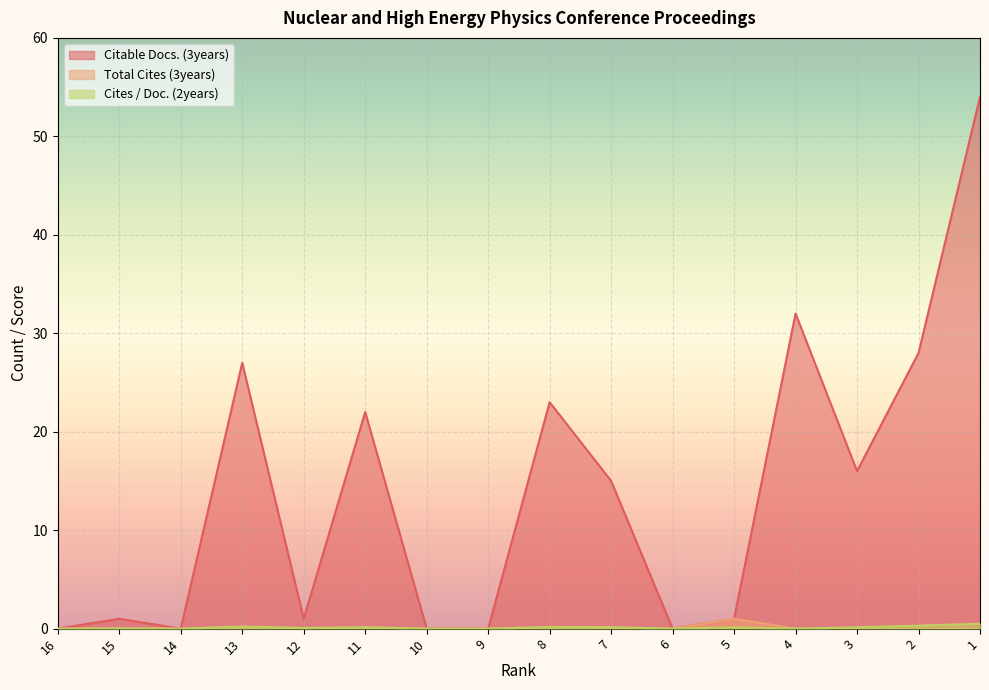

Which series has the largest total across all categories?

Citable Docs. (3years)